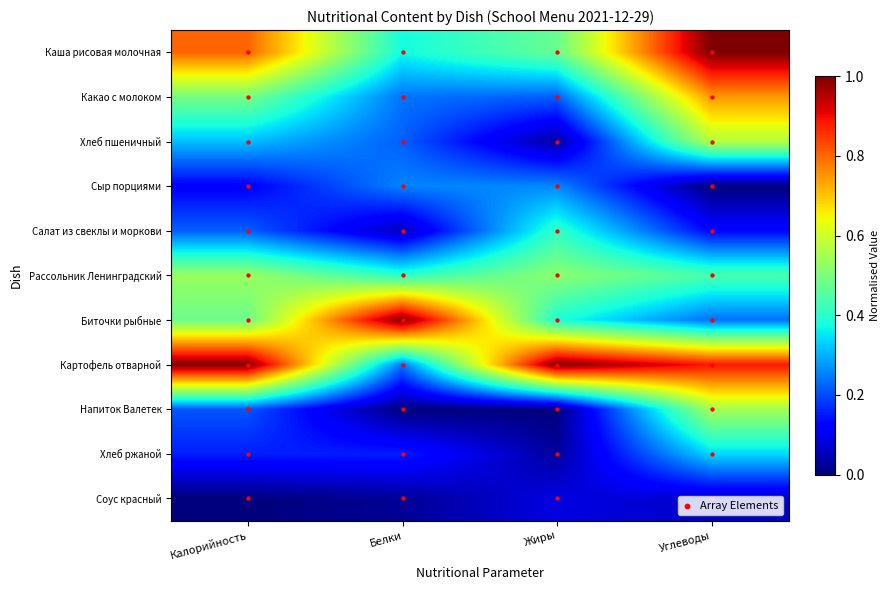

Which series has the widest spread of values?

Биточки рыбные